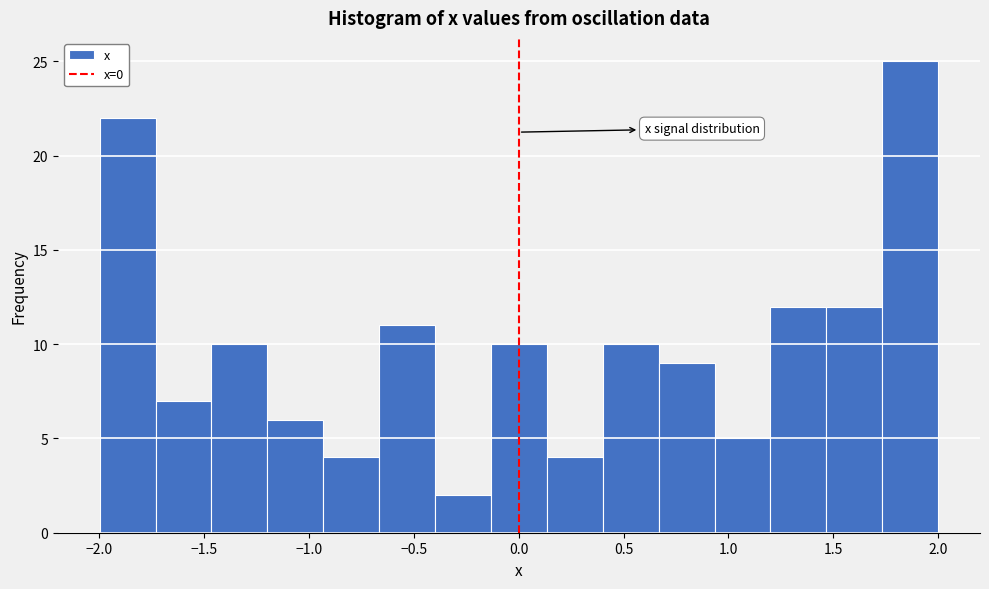

What is the height of the bar covering -1.20 to -0.95 on the x-axis? Neither the bar edges nor the heights are printed on the chart, so give them approximately, as read against the axes.

6